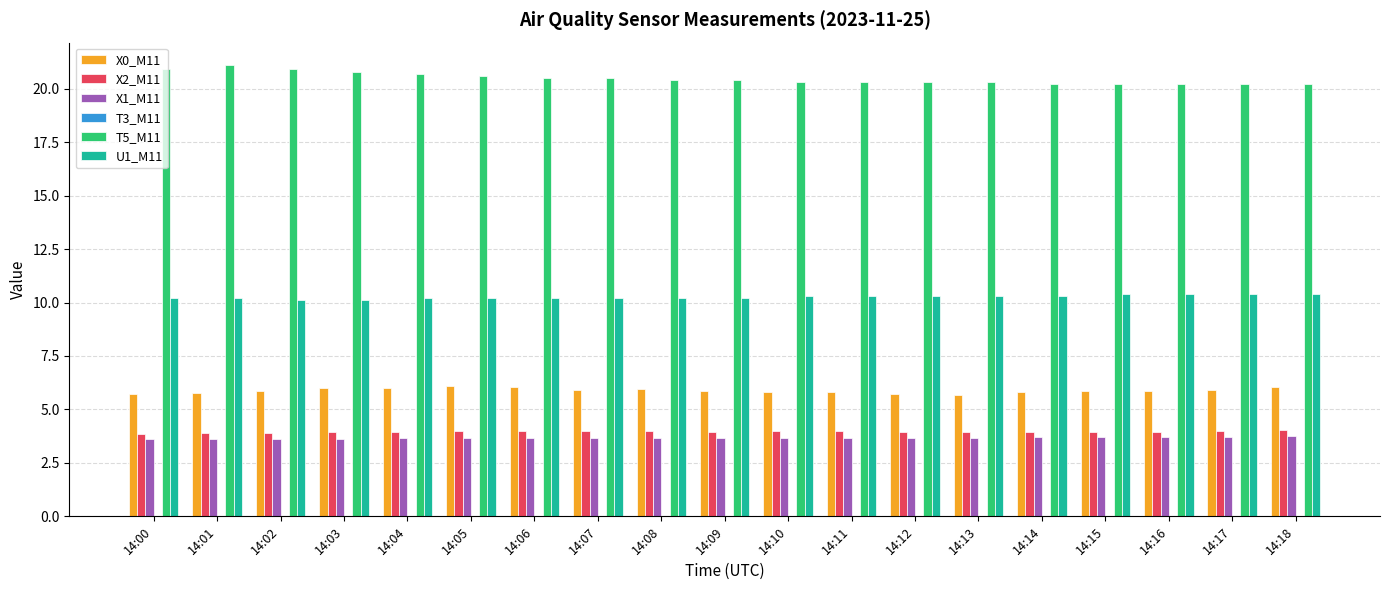

Which series has the largest total across all categories?

T5_M11